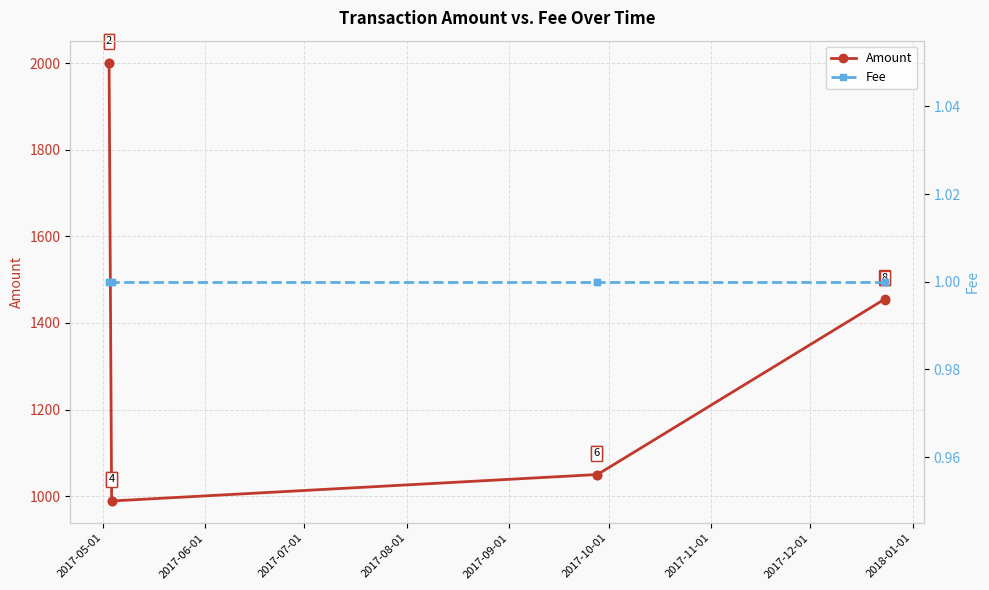

True or false: Fee and Amount cross at least once.

False